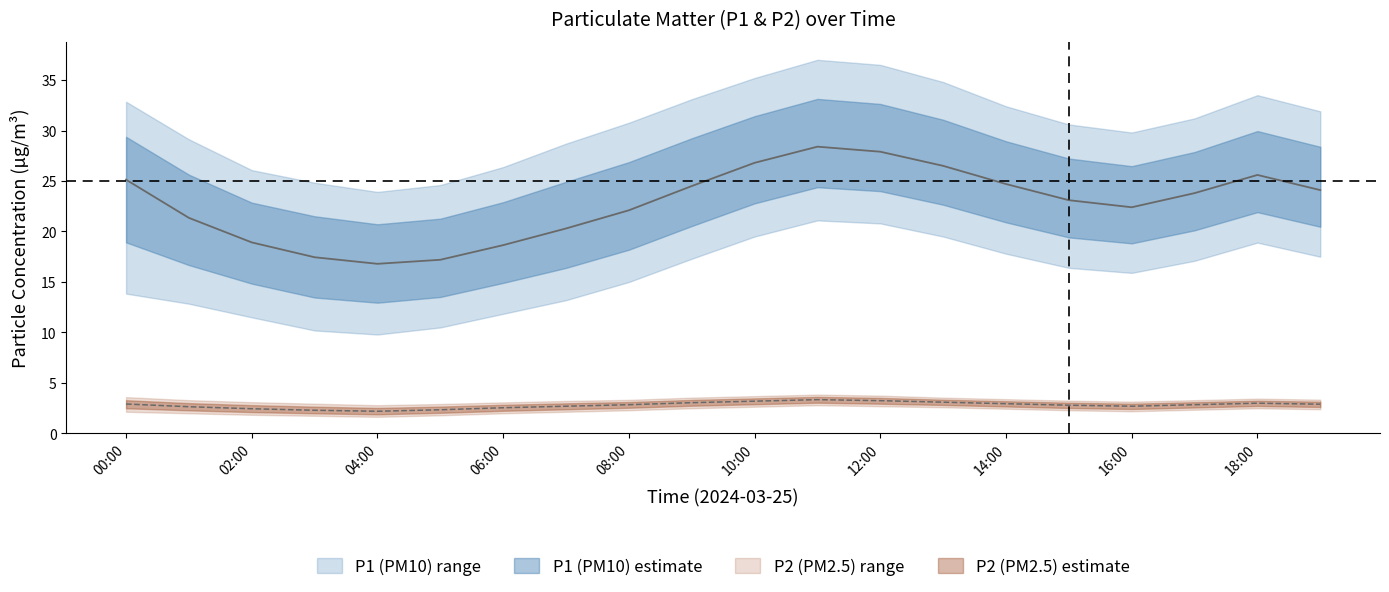

Count the number of categories in the chart.

20